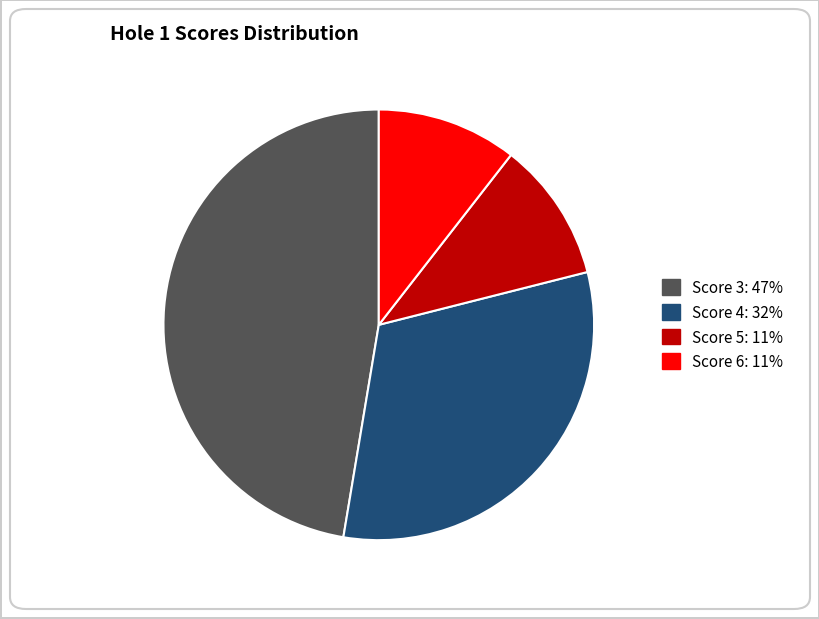

Is there any slice that represents more than half of the pie?

No